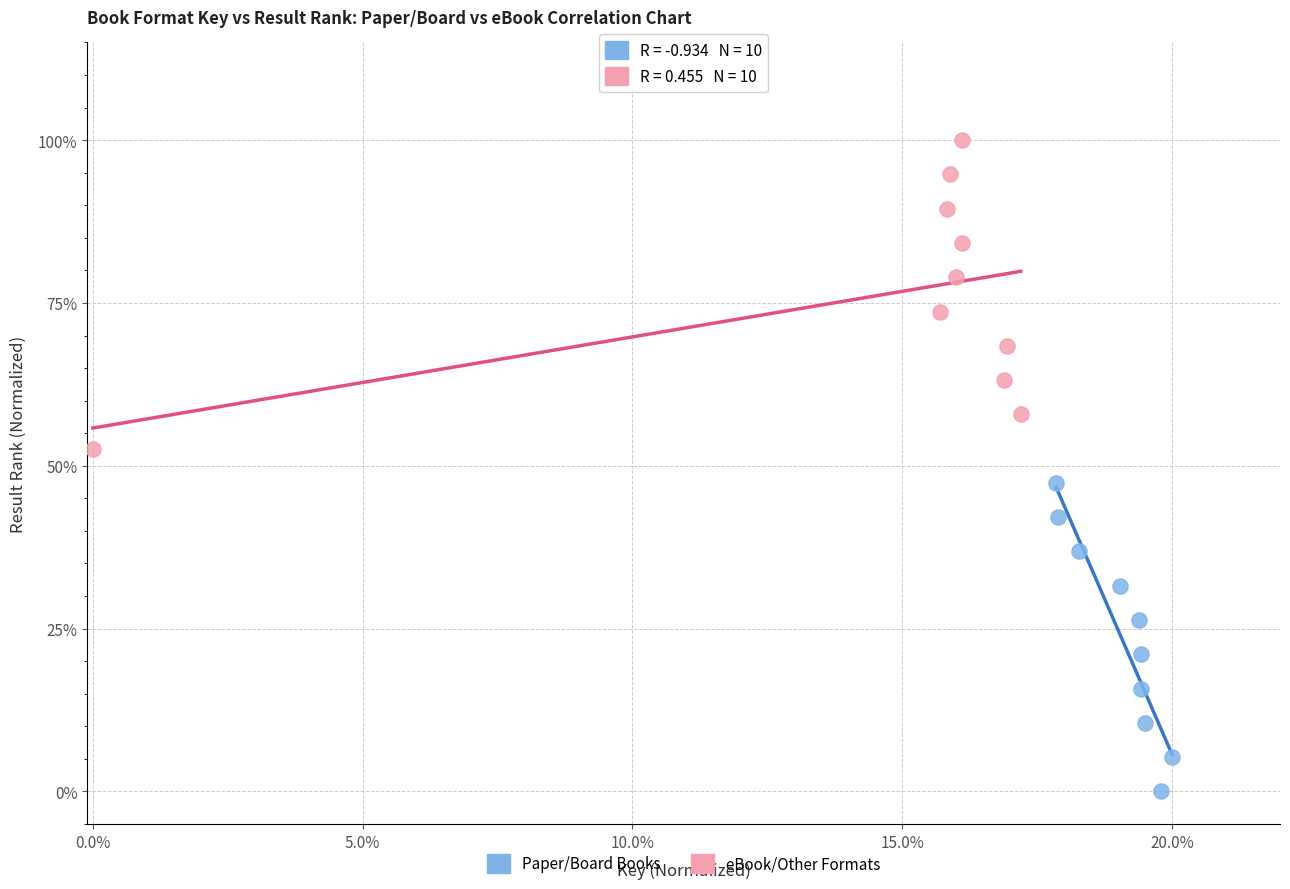

What are all the series names shown in the legend?

Paper/Board Books, eBook/Other Formats